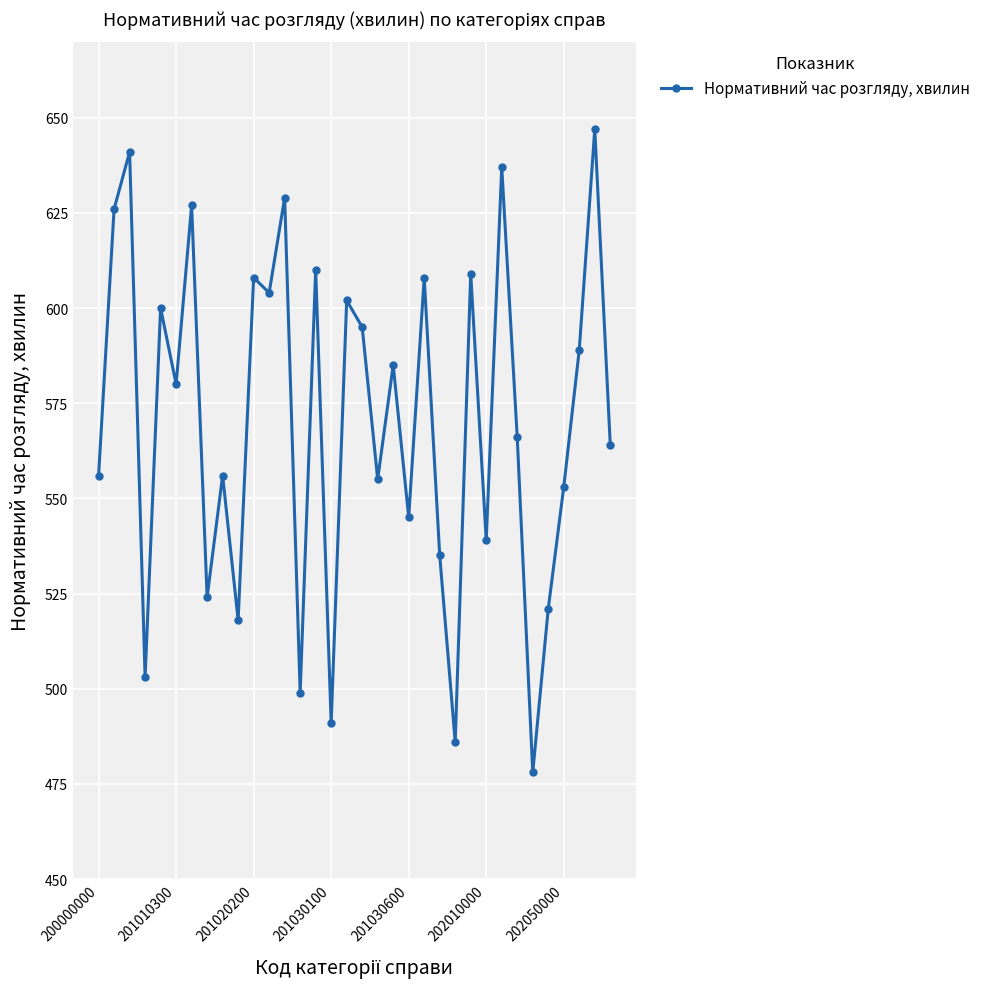

What is the difference between the maximum and second lowest values?

161